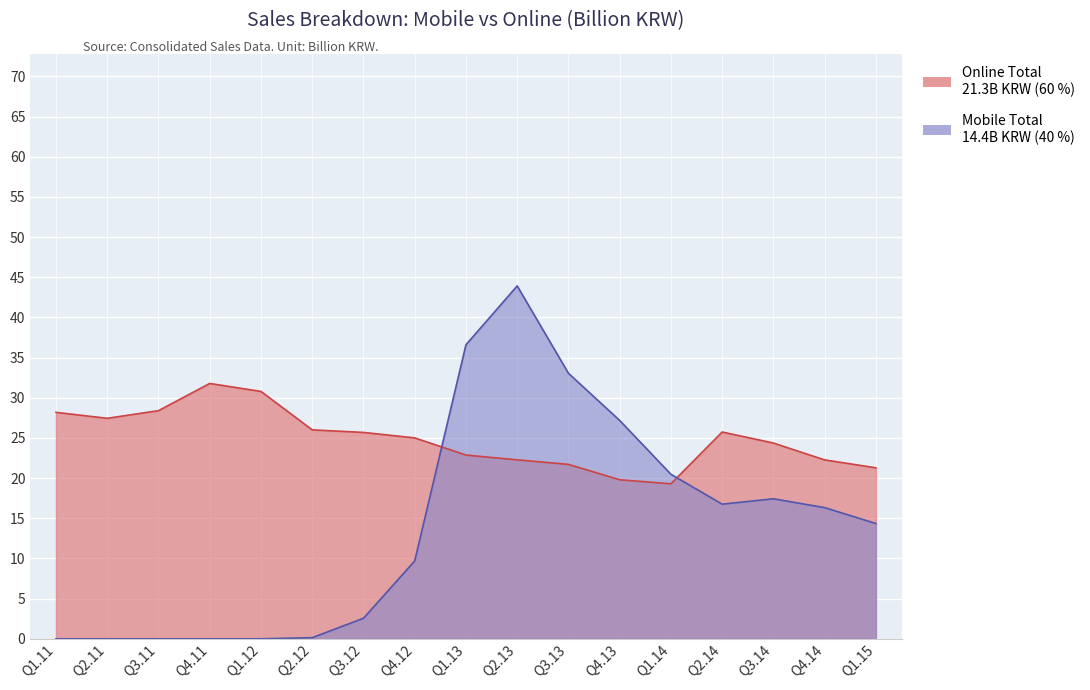

At which label is Mobile Total closest to 21?

Q1.14